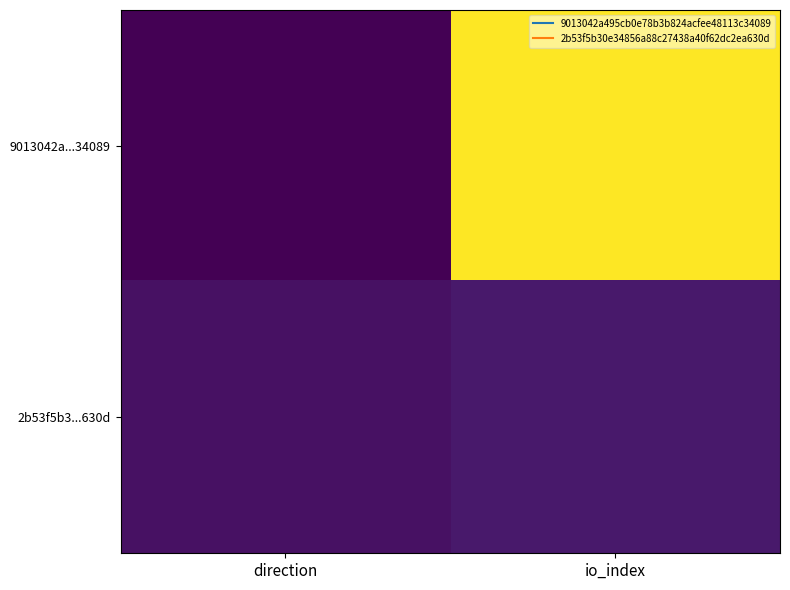

Count the number of data series in this chart.

2